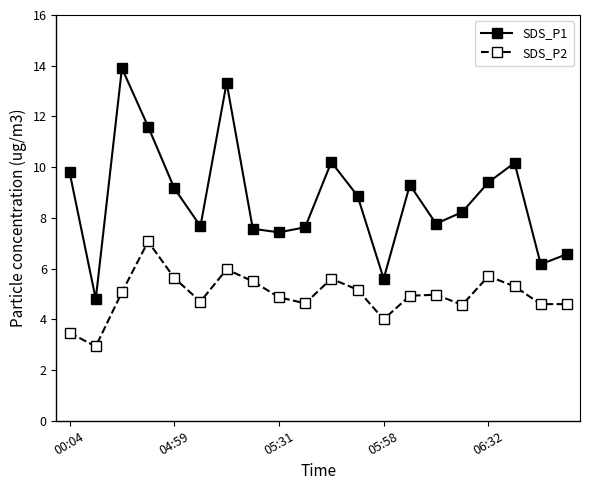

How many lines are shown in the chart?

2